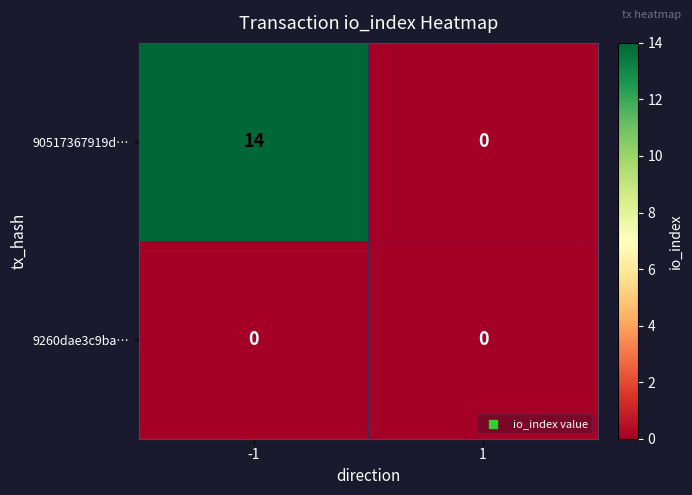

Which series has the largest total across all categories?

90517367919d…